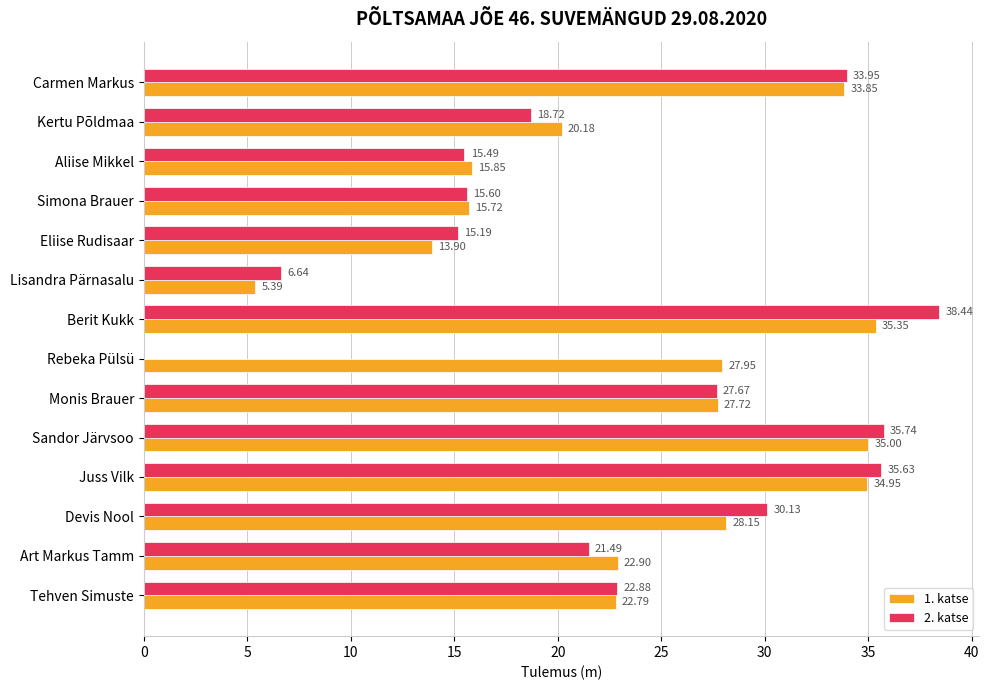

Which series changed the most between Berit Kukk and Sandor Järvsoo?

2. katse